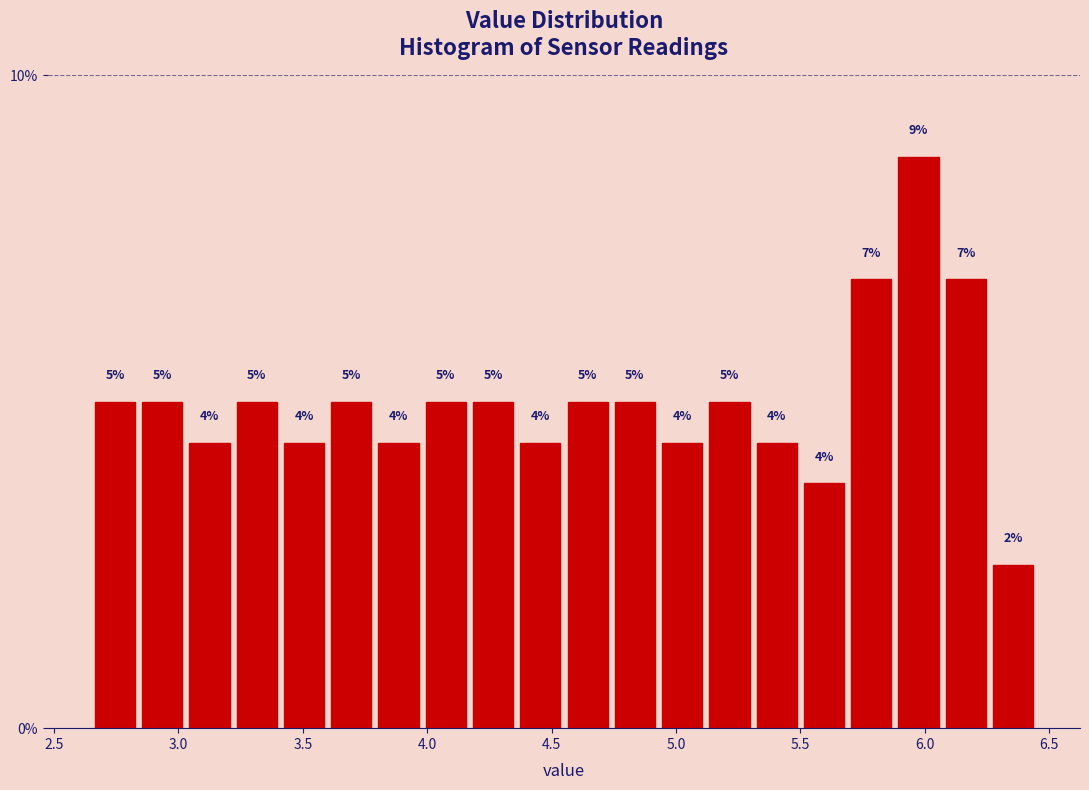

Around what value on the x-axis is the tallest bar? Give the approximate position of its centre, as read against the axis.

6.00